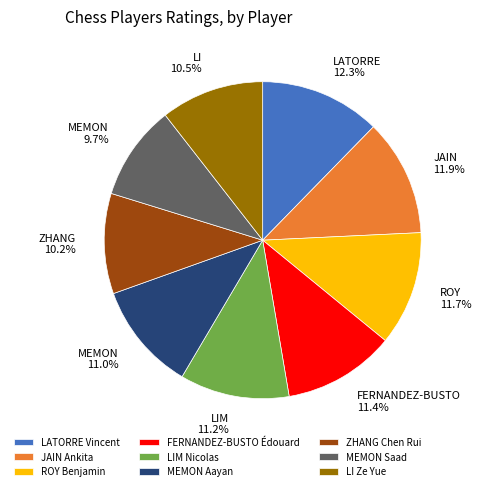

Count the number of slices in the pie.

9